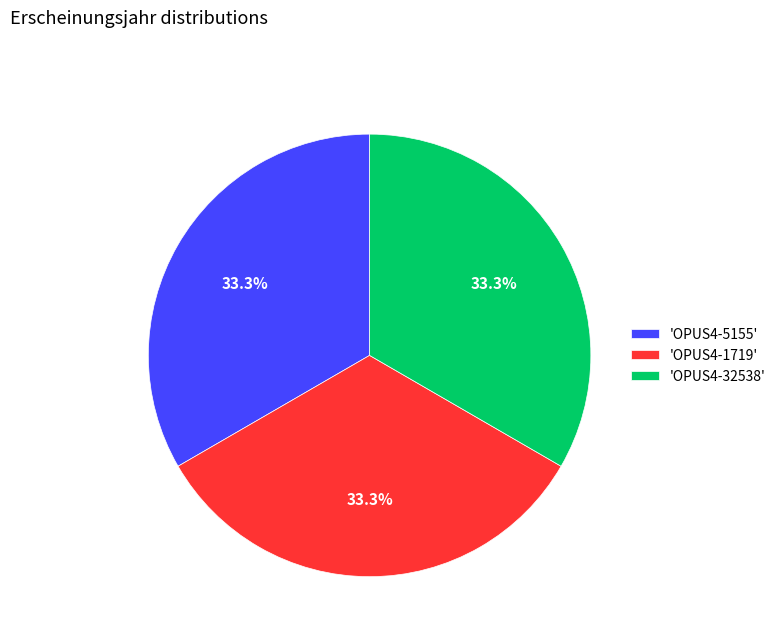

How many slices are in this pie chart?

3